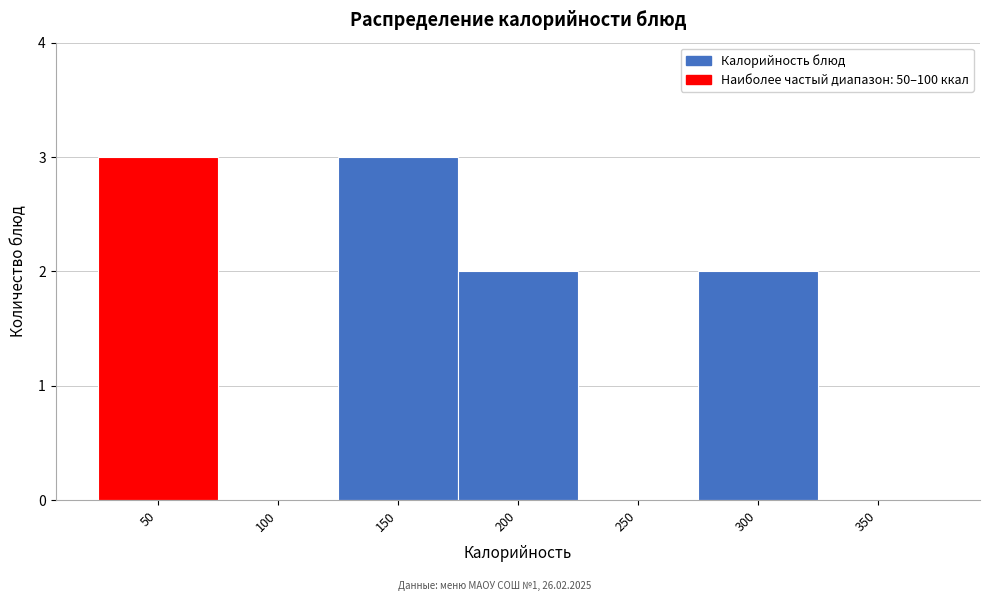

Reading left to right, extract all data points from this chart.

50=3	100=0	150=3	200=2	250=0	300=2	350=0